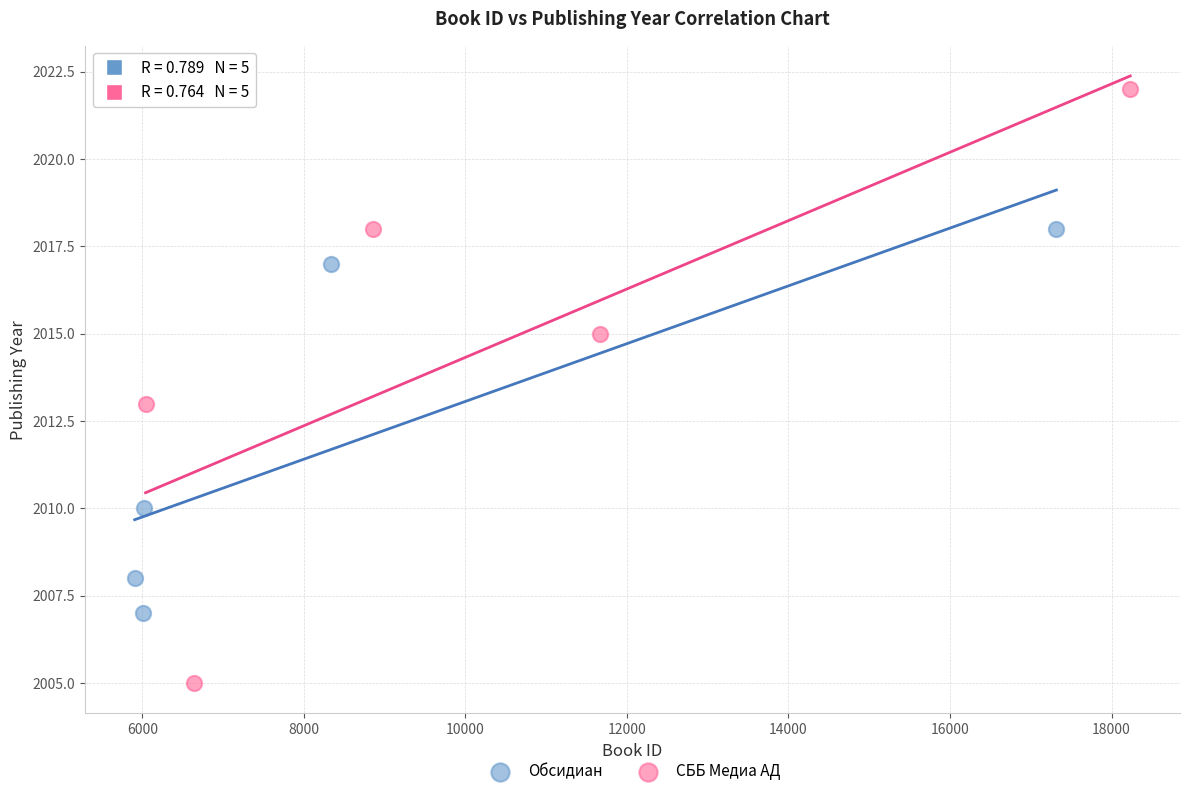

Which series contains the lowest Y value?

СББ Медиа АД